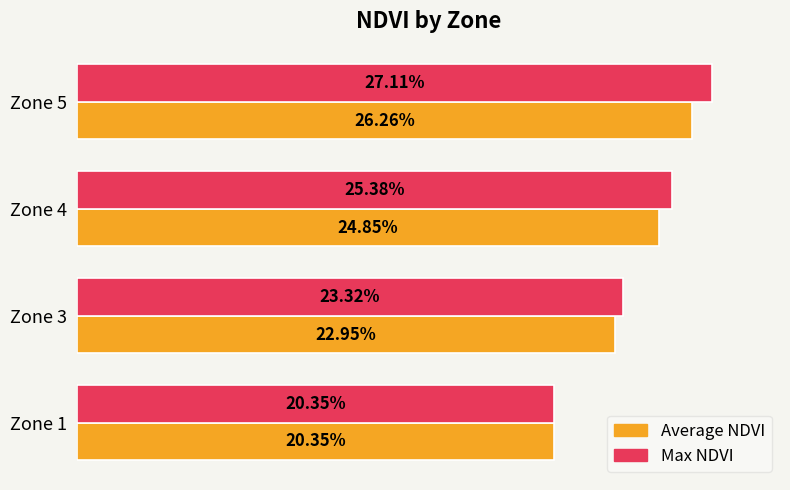

What are all the series names shown in the legend?

Average NDVI, Max NDVI